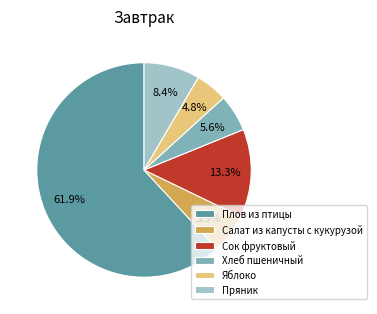

What percentage is the Плов из птицы slice, to the nearest percent?

62%